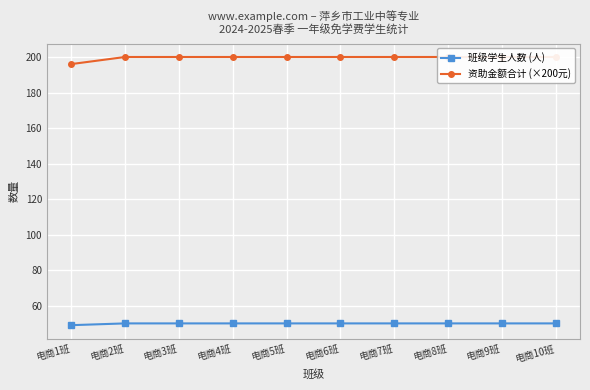

What is the average value of the 资助金额合计 (×200元) series?

200